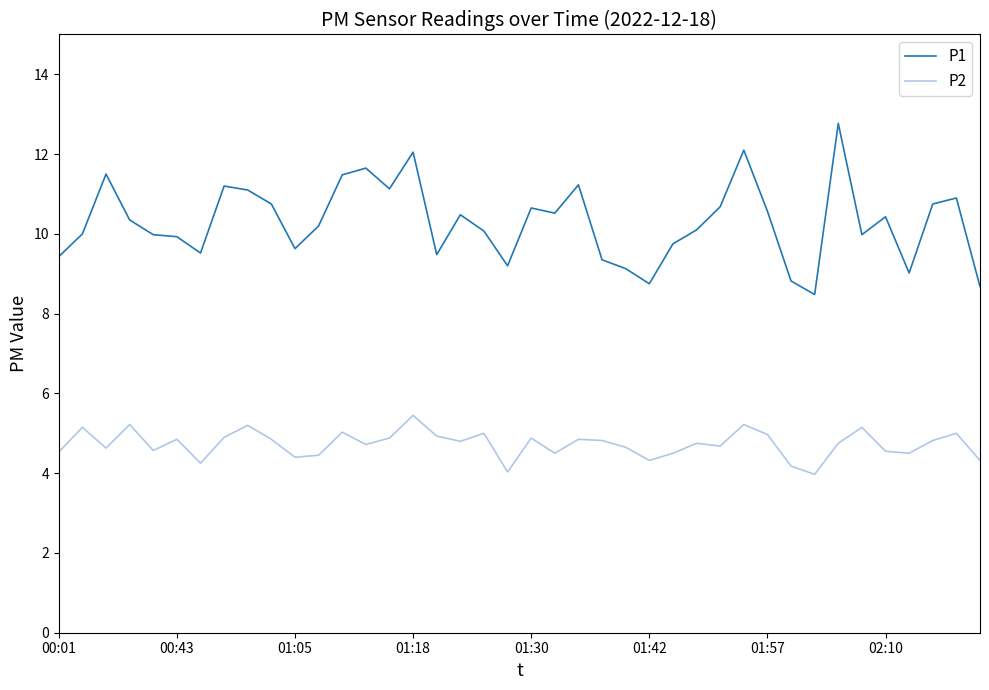

True or false: P1 and P2 intersect in this chart.

False